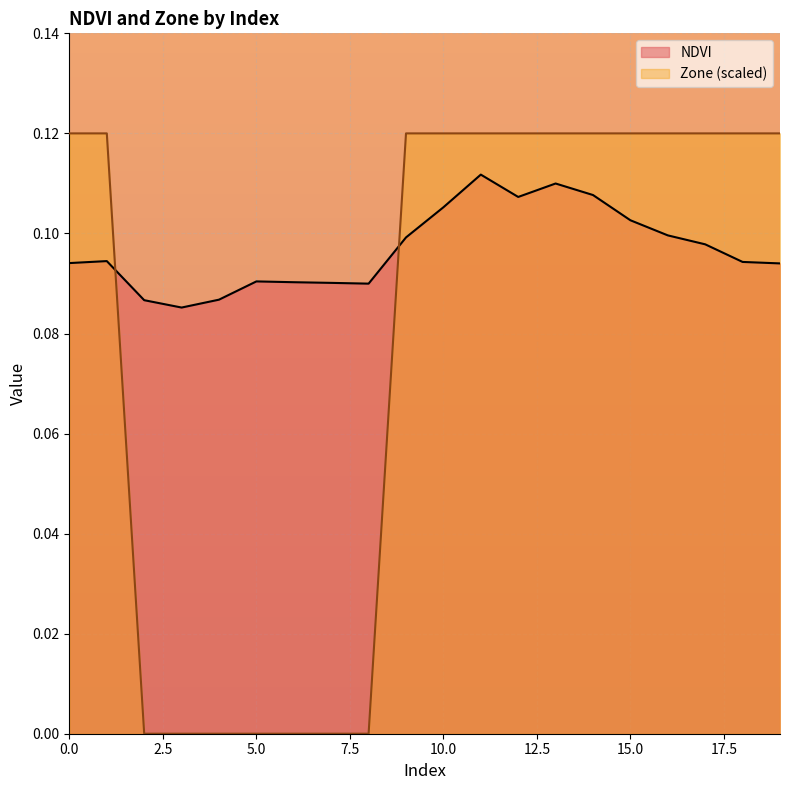

Rank the categories by Zone value from lowest to highest.

2, 3, 4, 5, 6, 7, 8, 0, 1, 9, 10, 11, 12, 13, 14, 15, 16, 17, 18, 19